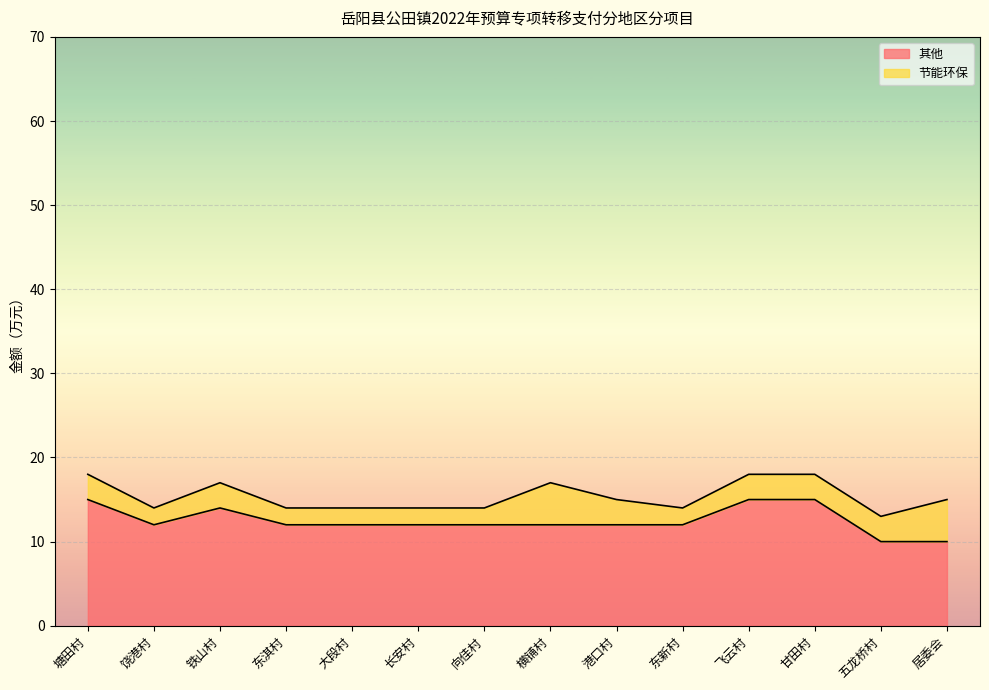

Where is the data nearest to the value 12?

饶港村